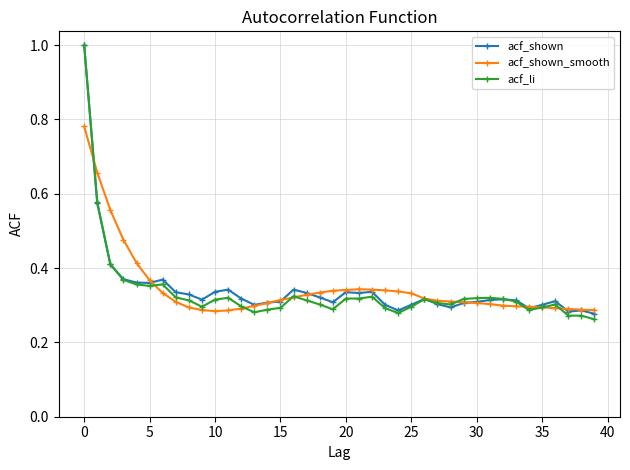

Which series has the largest range (max minus min)?

acf_li